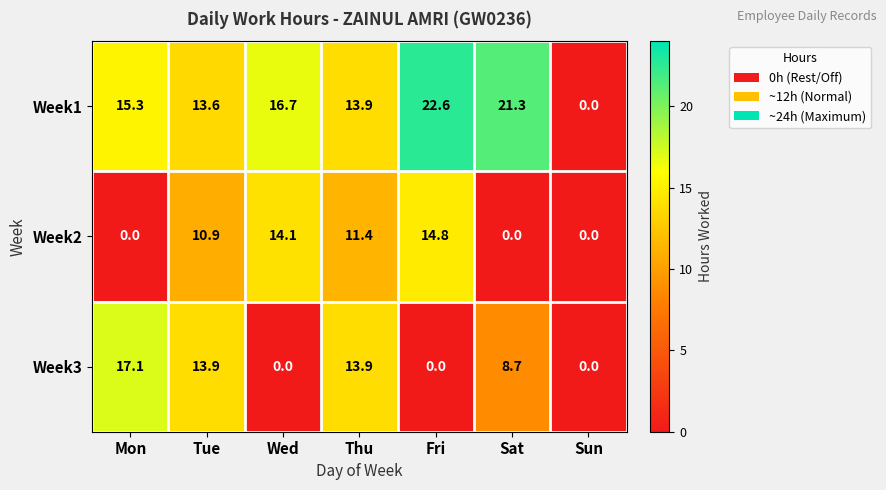

Reading left to right, list all the values displayed in this chart.

Week1: 15.3	13.6	16.7	13.9	22.6	21.3	0.0
Week2: 0.0	10.9	14.1	11.4	14.8	0.0	0.0
Week3: 17.1	13.9	0.0	13.9	0.0	8.7	0.0